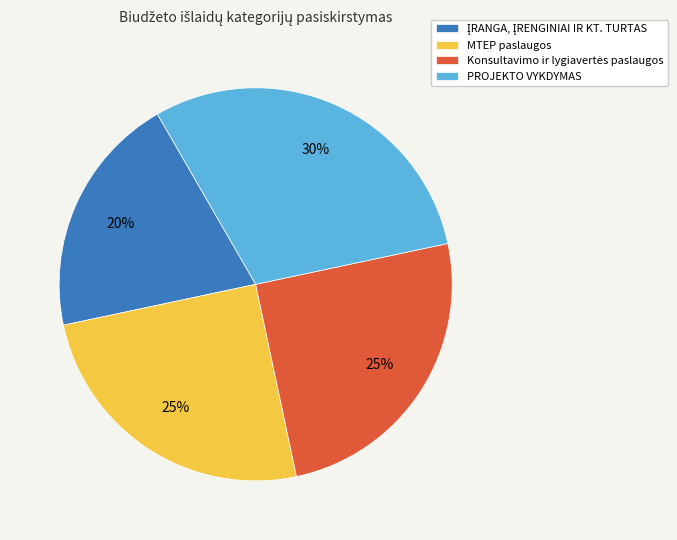

How many segments does this pie chart have?

4